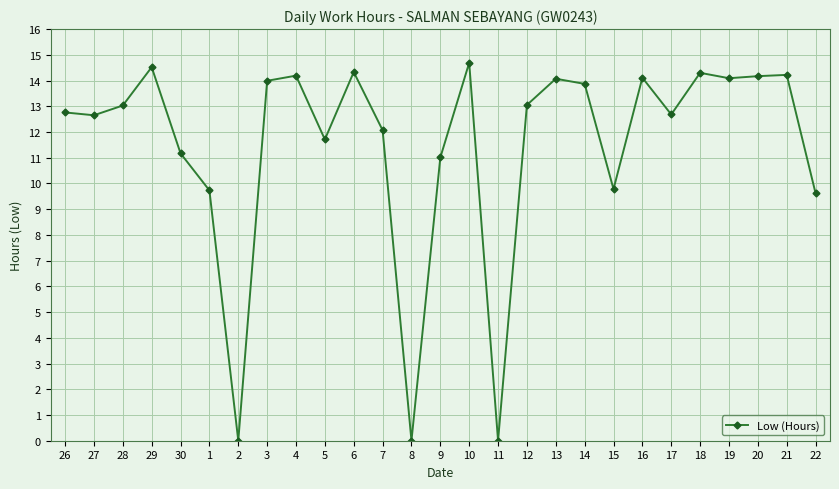

How many lines are shown in the chart?

1